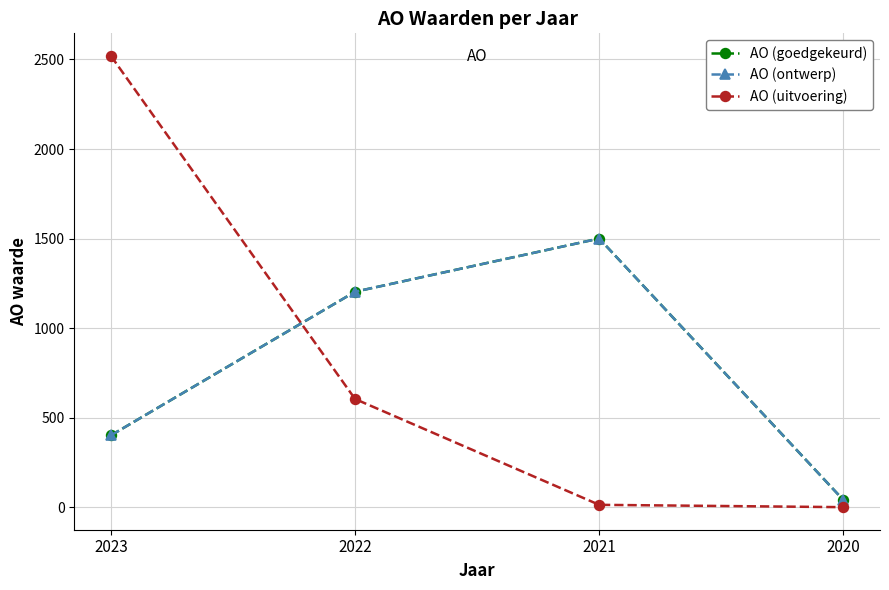

What is the greatest value displayed?

2520